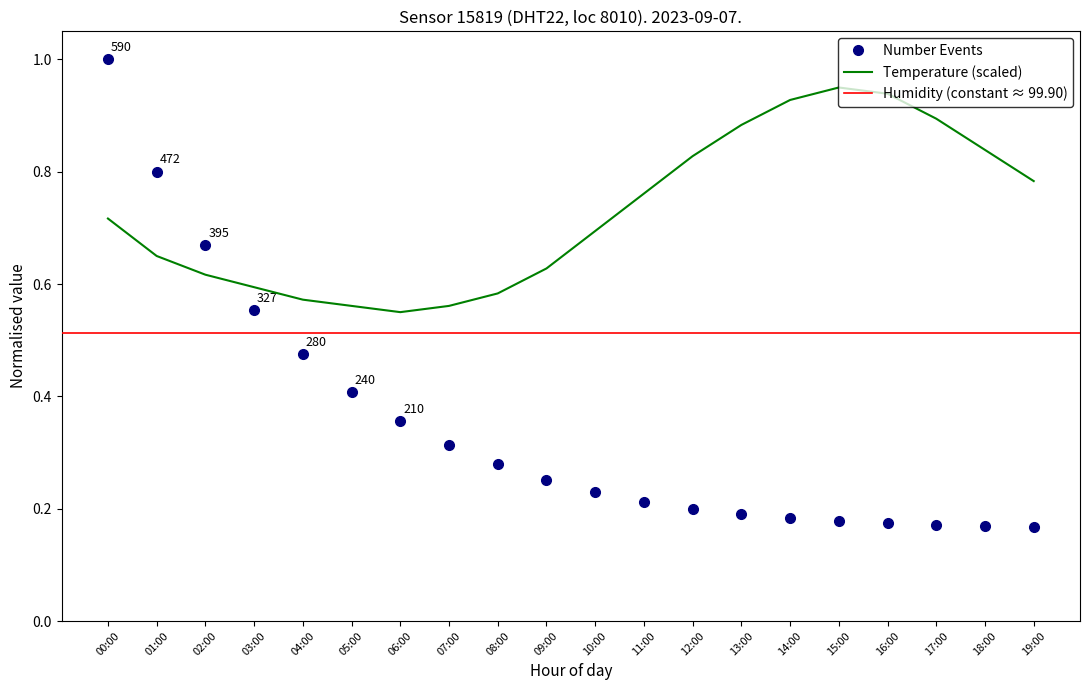

How many interior local peaks (higher than both neighbors) does the data have?

1